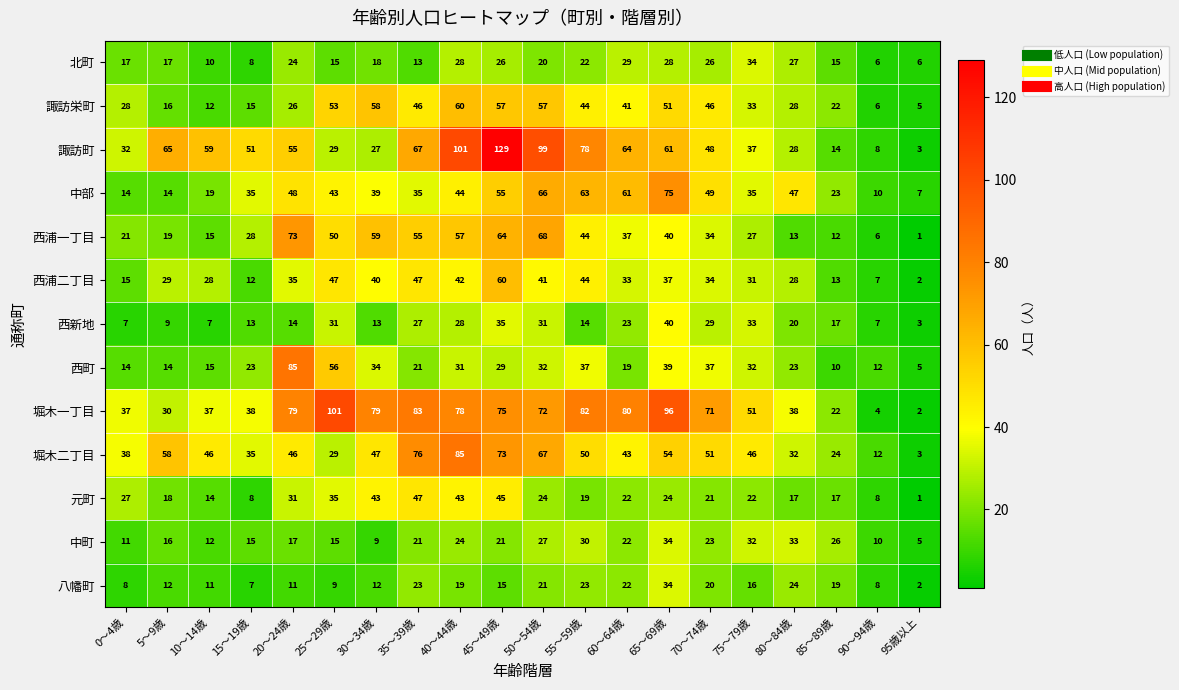

At which category is the sum across all series the highest?

45～49歳